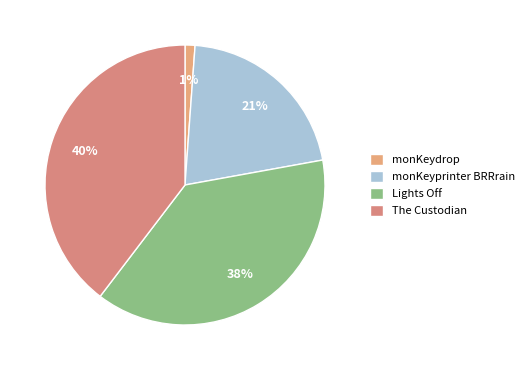

To the nearest percent, what is the average slice percentage?

25%